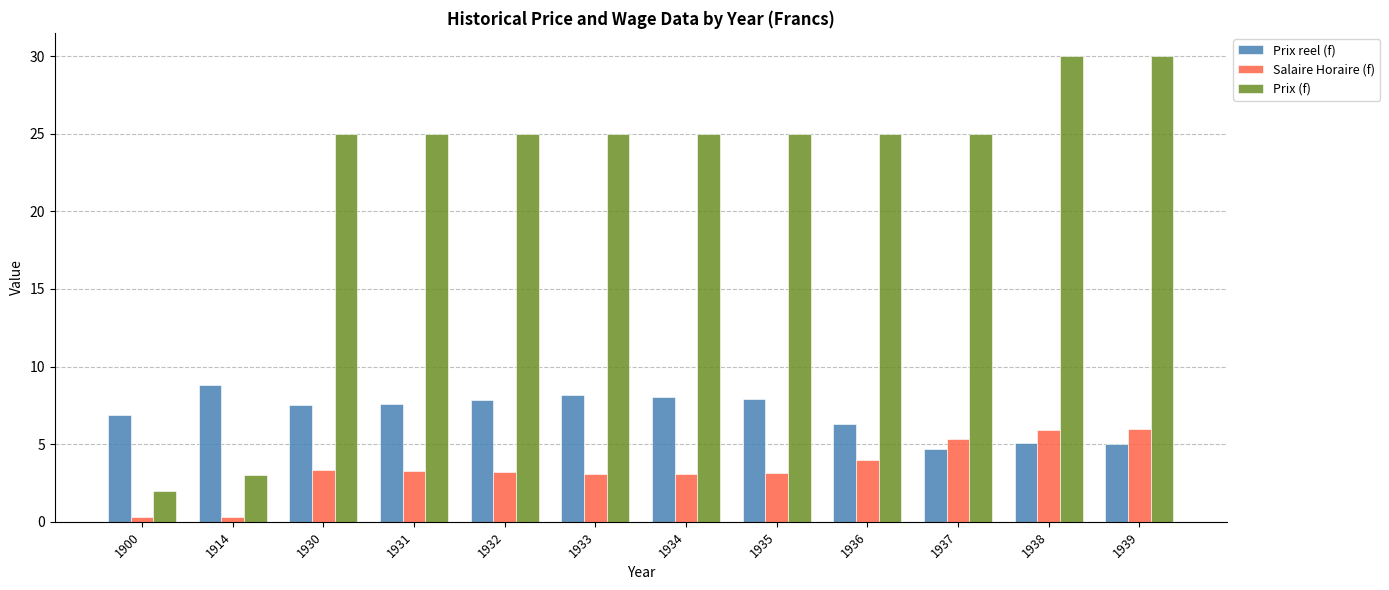

At which label does Prix reel (f) reach its peak?

1914